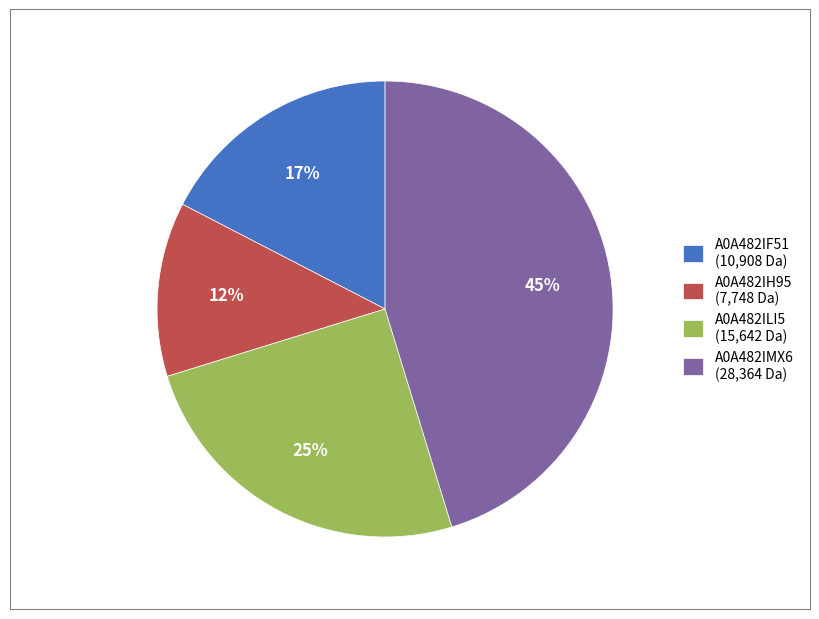

How many slices are in this pie chart?

4